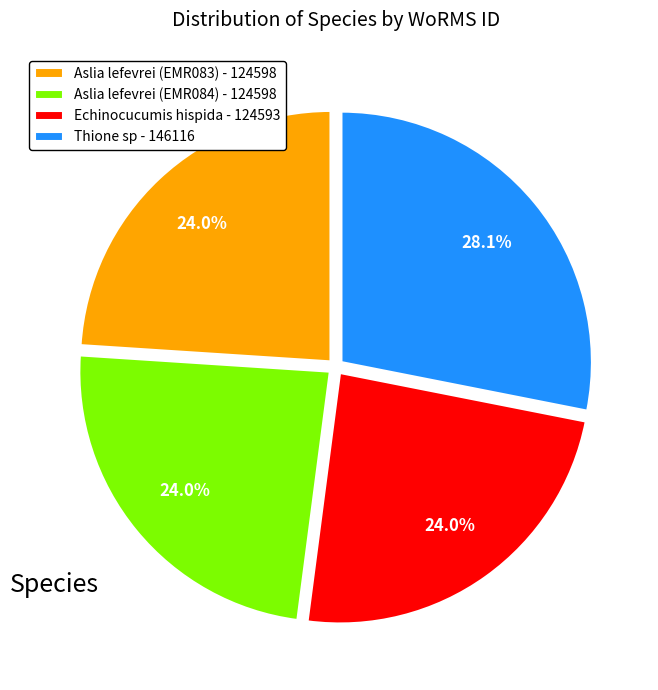

Is the sum of Aslia lefevrei (EMR083) and Echinocucumis hispida greater than half?

No